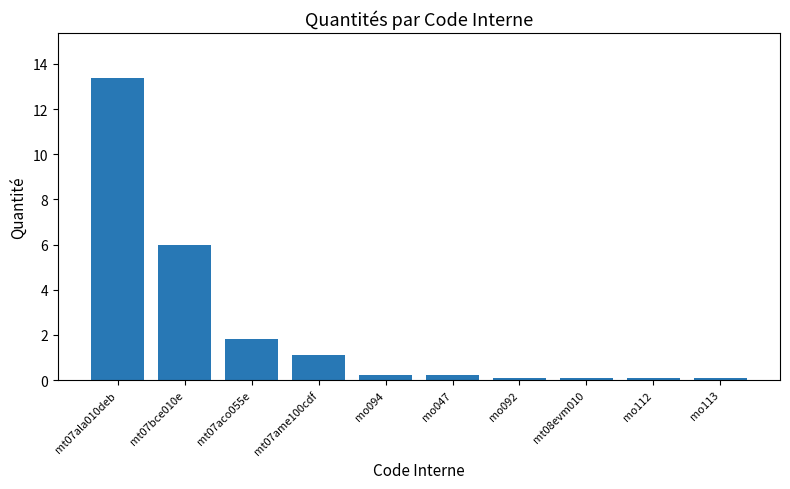

At which category does the chart reach its peak across all series?

mt07ala010deb